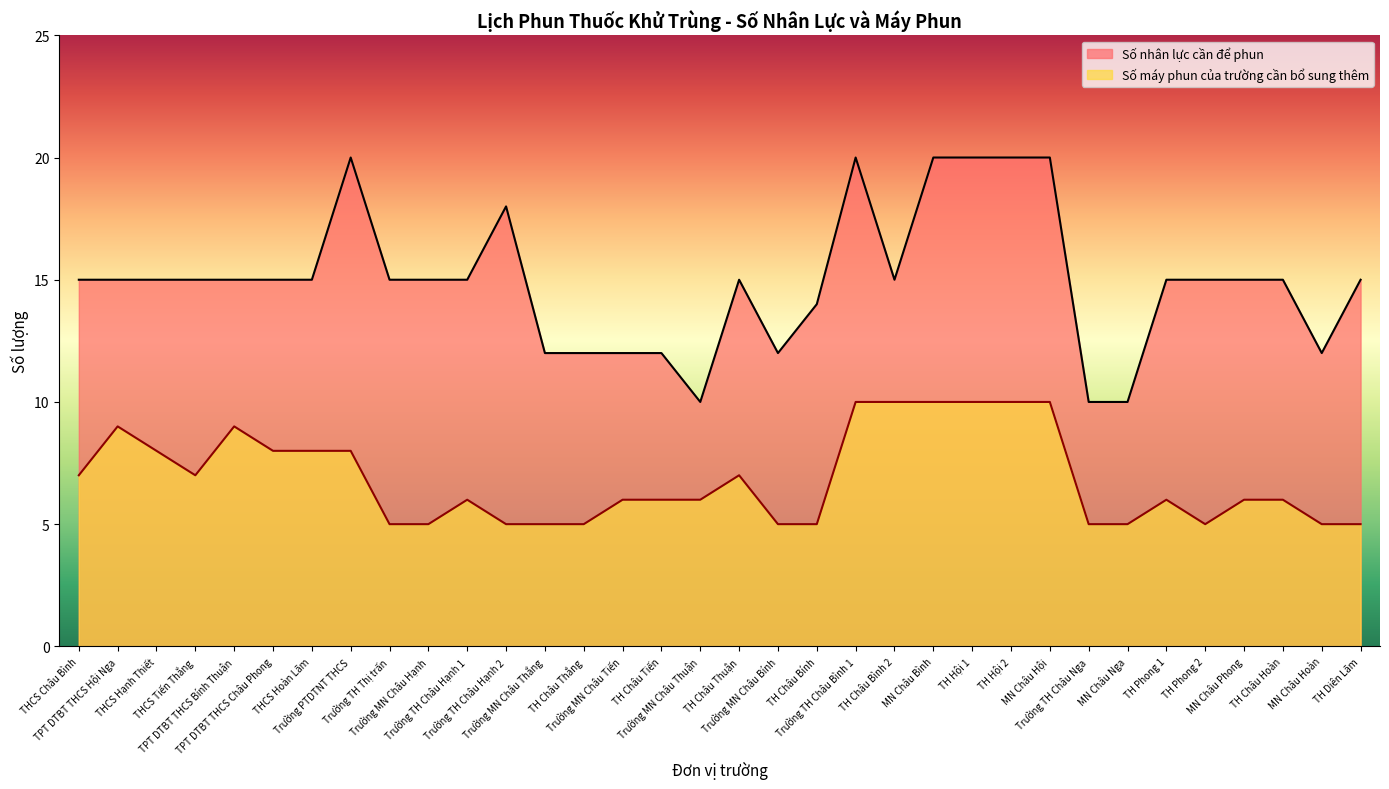

List the series in order of their overall mean, highest first.

Số nhân lực cần để phun, Số máy phun của trường cần bổ sung thêm